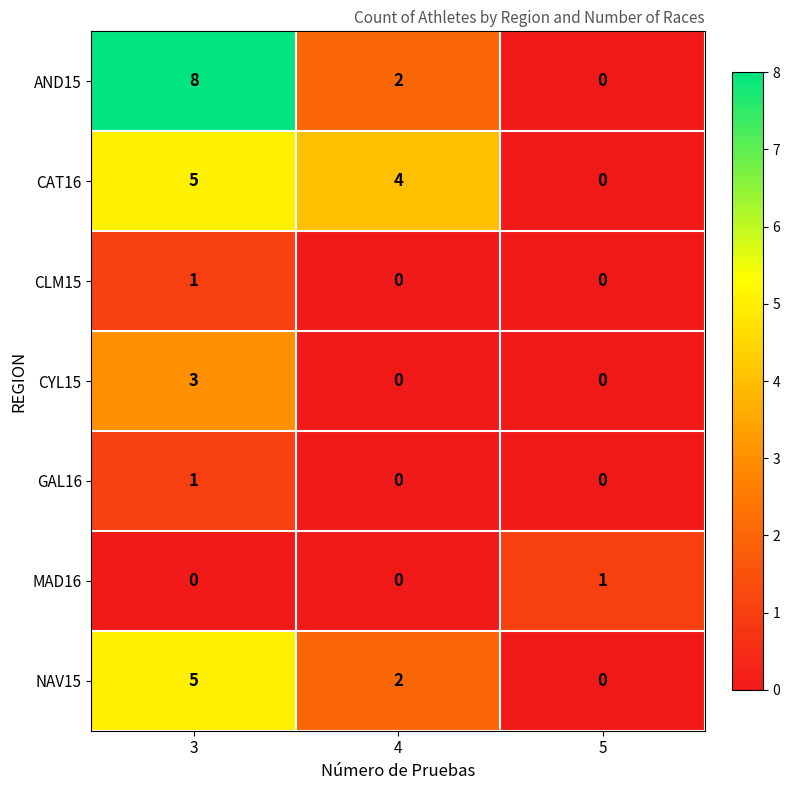

Reading left to right, list all the values displayed in this chart.

AND15: 8	2	0
CAT16: 5	4	0
CLM15: 1	0	0
CYL15: 3	0	0
GAL16: 1	0	0
MAD16: 0	0	1
NAV15: 5	2	0